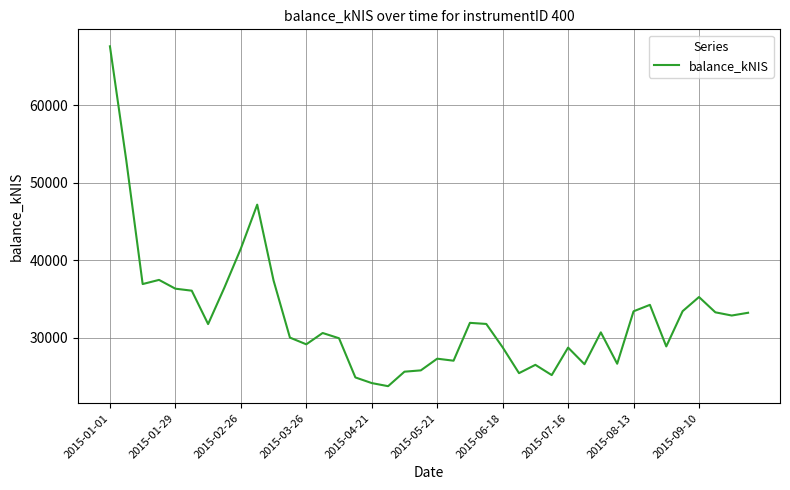

What is the difference between the maximum and minimum values?

43860.5